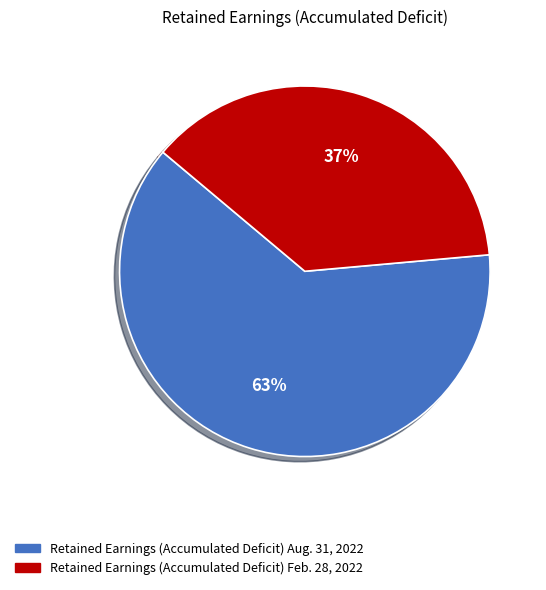

Which has a higher value, Retained Earnings (Accumulated Deficit) Feb. 28, 2022 or Retained Earnings (Accumulated Deficit) Aug. 31, 2022?

Retained Earnings (Accumulated Deficit) Aug. 31, 2022